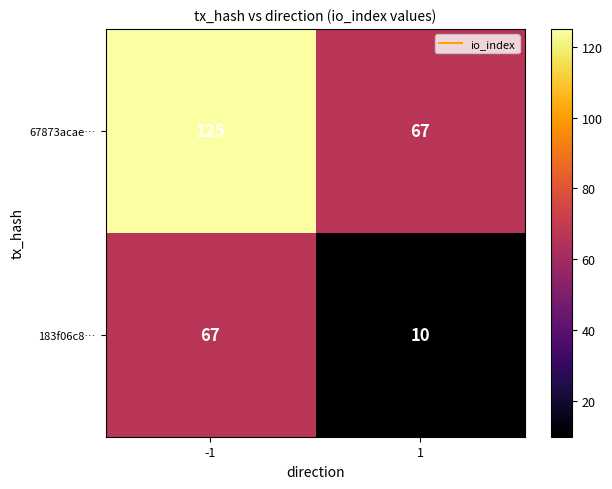

Is the value of 67873acae… at 1 greater than the value of 183f06c8… at 1?

Yes